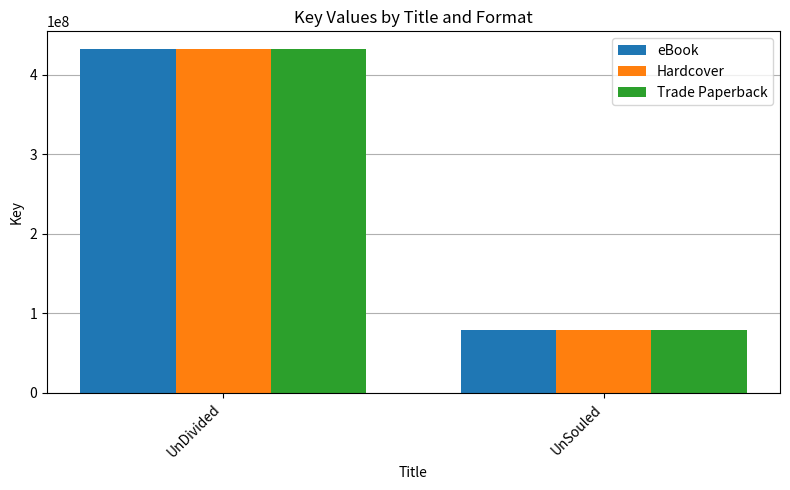

What is the sum of all eBook values?

512495513